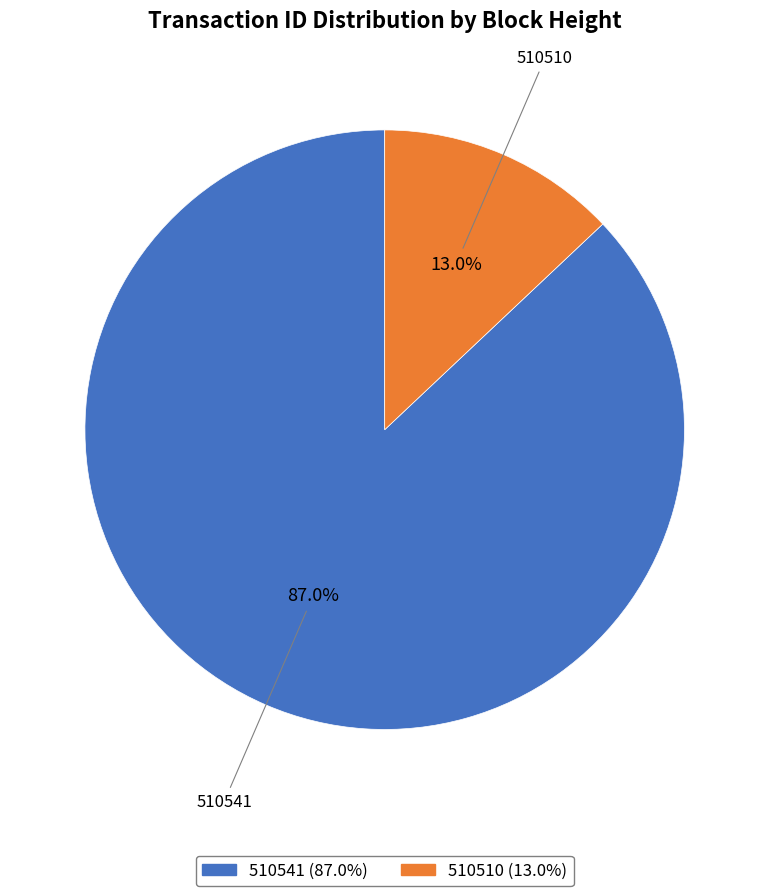

True or false: 510510 accounts for 13% of the total.

True